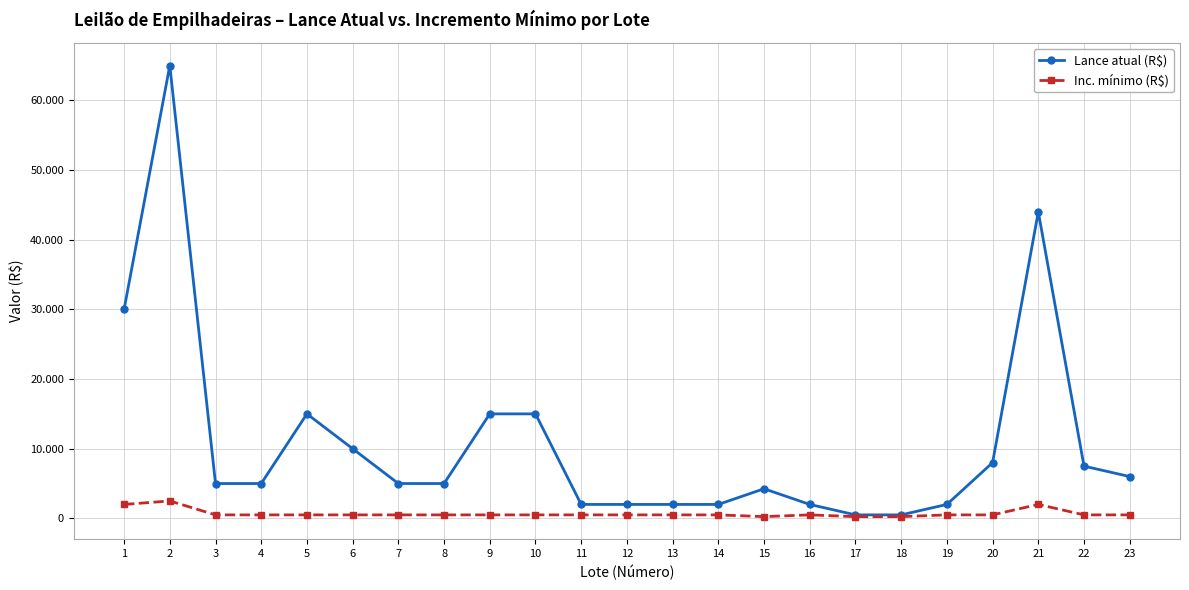

The Lance atual (R$) series shows 2000 at 11. True or false?

True